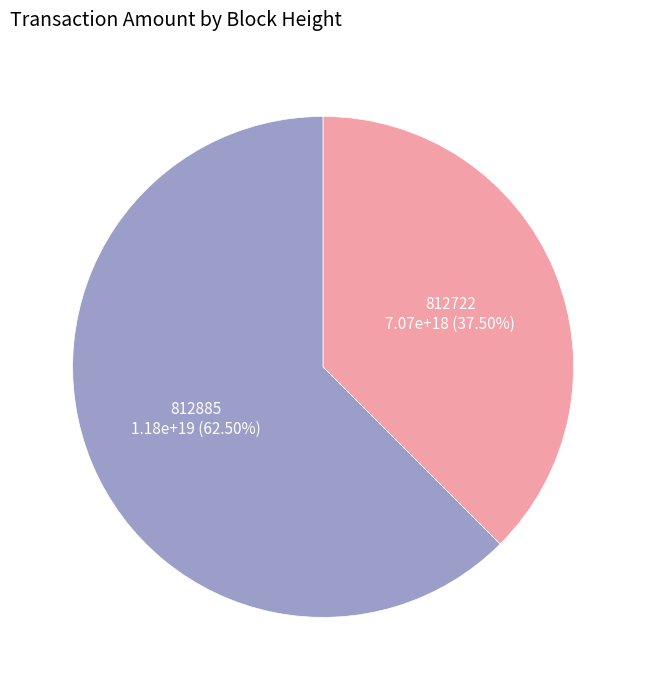

Does any single category account for the majority?

Yes